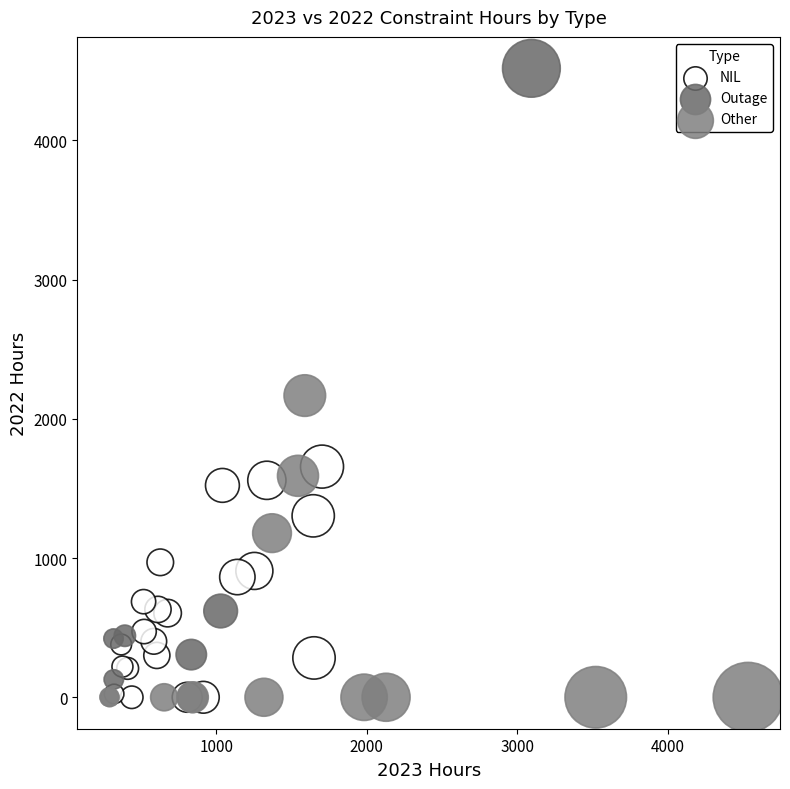

Which series has the widest spread of Y values?

Outage